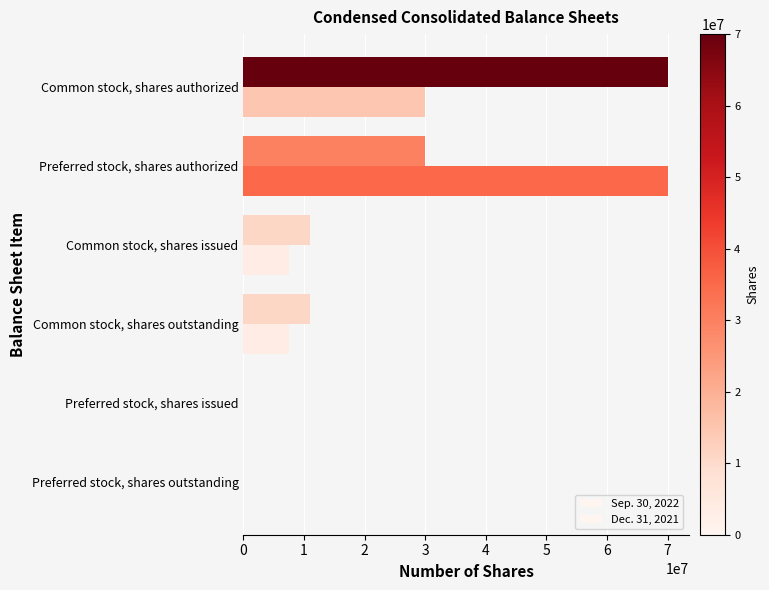

Count the number of categories in the chart.

6